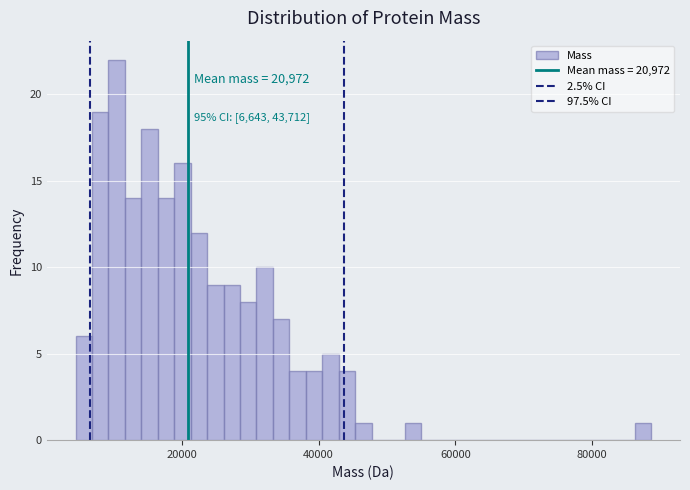

Read against the x-axis, roughly where is the centre of the tallest bar?

10000